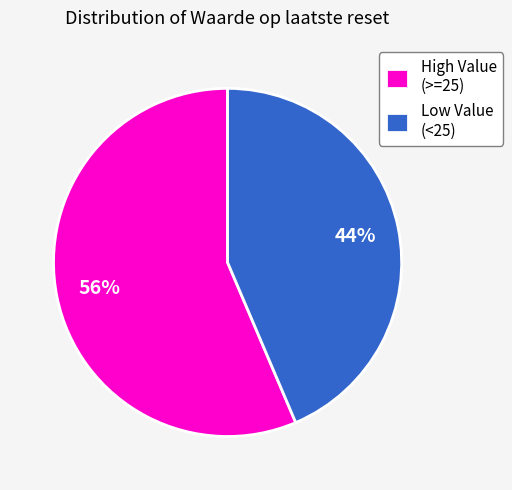

To the nearest percent, what is the average slice percentage?

50%